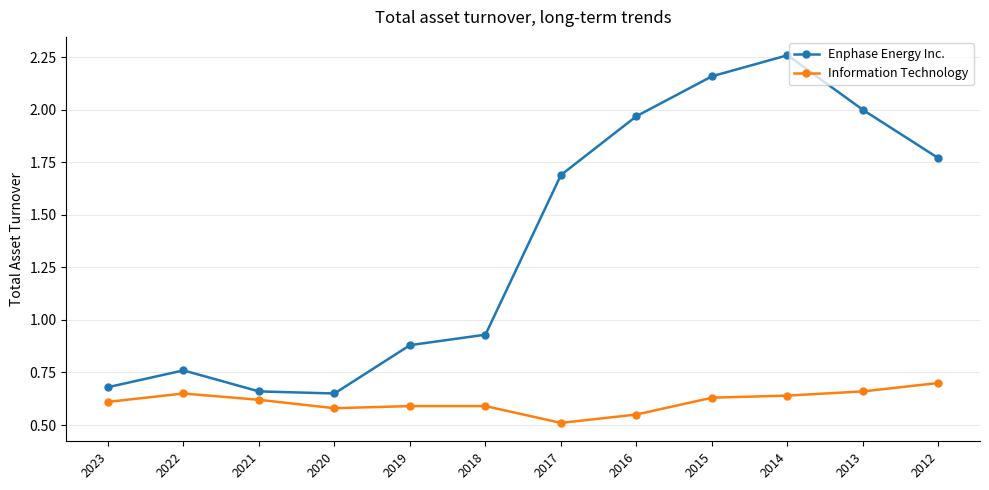

What is the value of the Enphase Energy Inc. point at the 7th from the left?

1.7